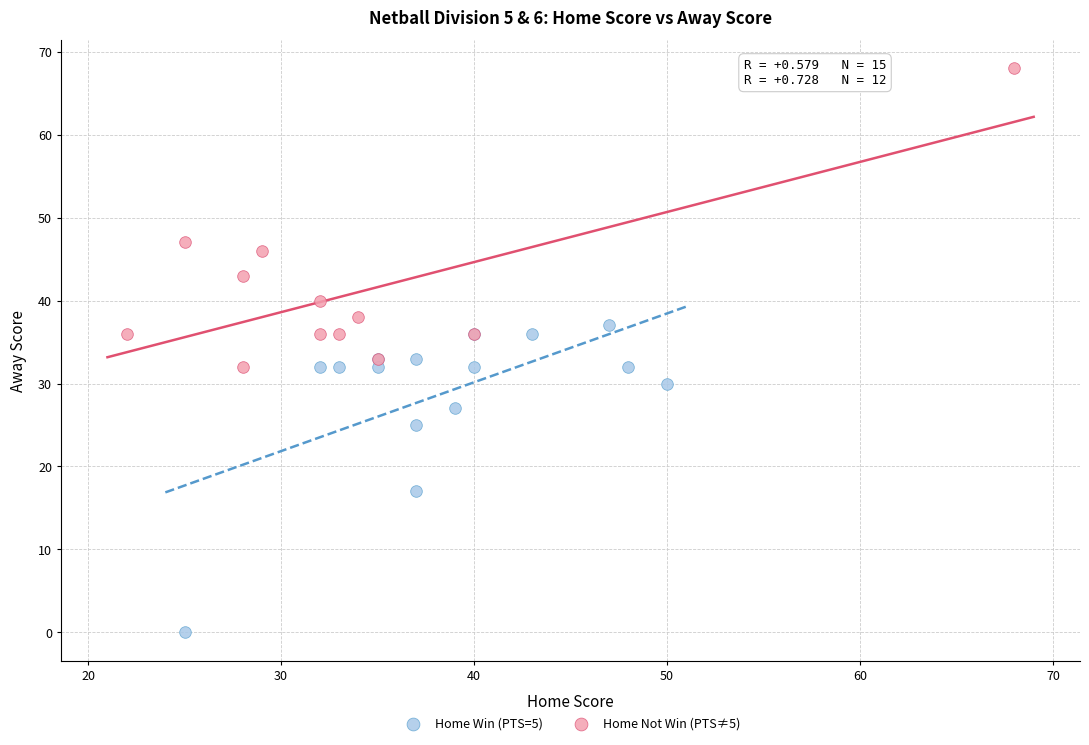

Which series contains the highest Y value?

Home Not Win (PTS≠5)